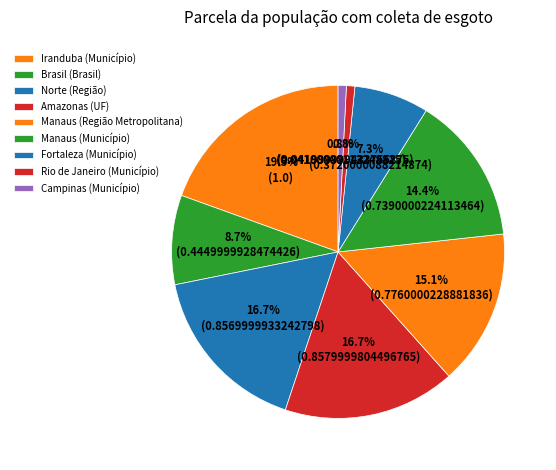

To the nearest percent, what is the combined percentage of Fortaleza (Município) and Amazonas (UF)?

24%